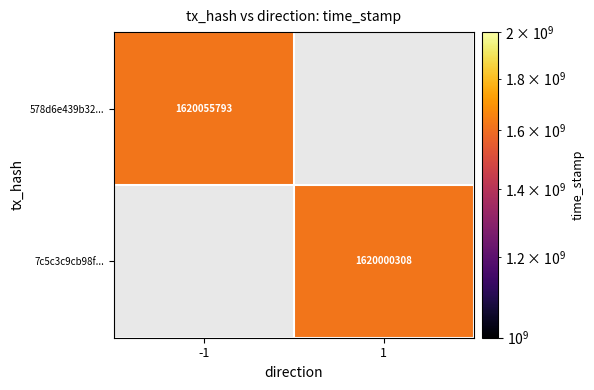

How many series are shown in this chart?

2